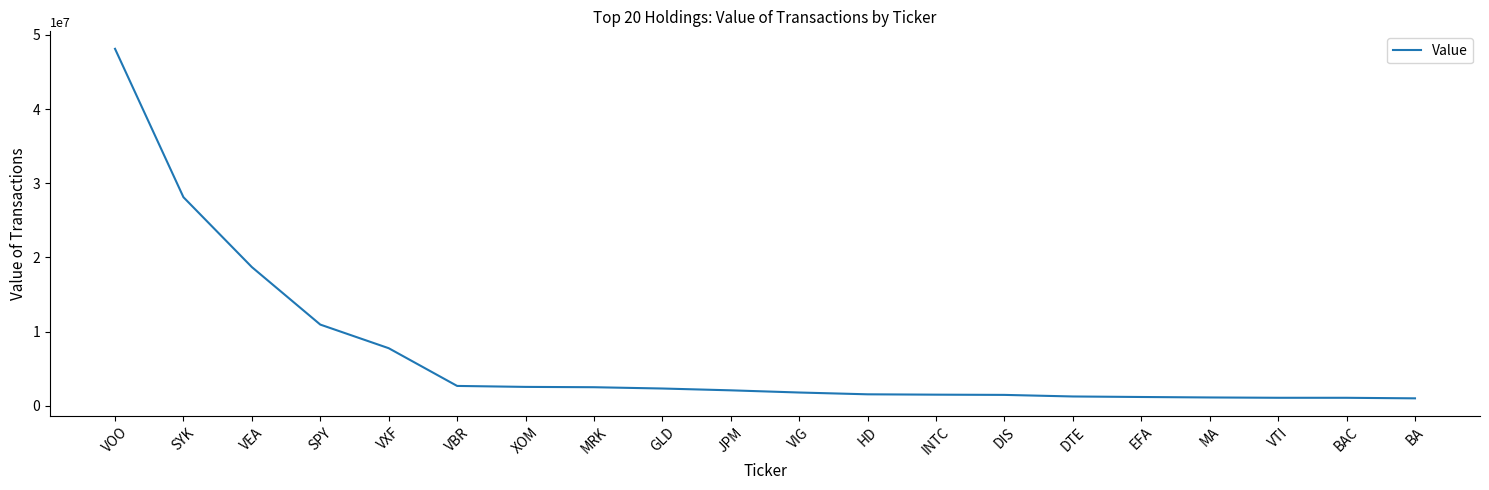

What is the difference between the second highest and minimum values?

27105000